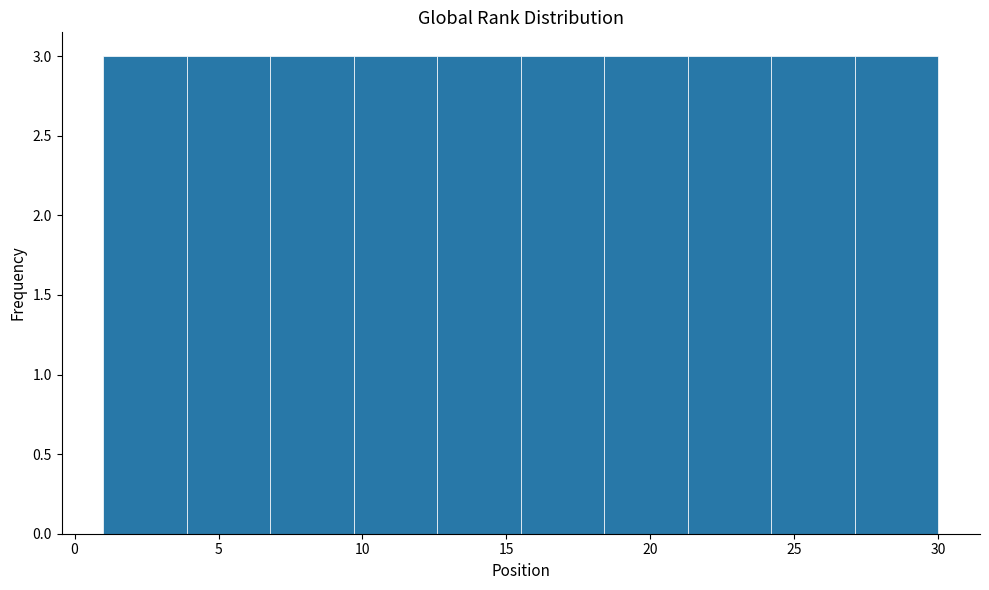

How tall is the bar that spans 12.6 to 15.5 on the x-axis? Neither the bar edges nor the heights are printed on the chart, so give them approximately, as read against the axes.

3